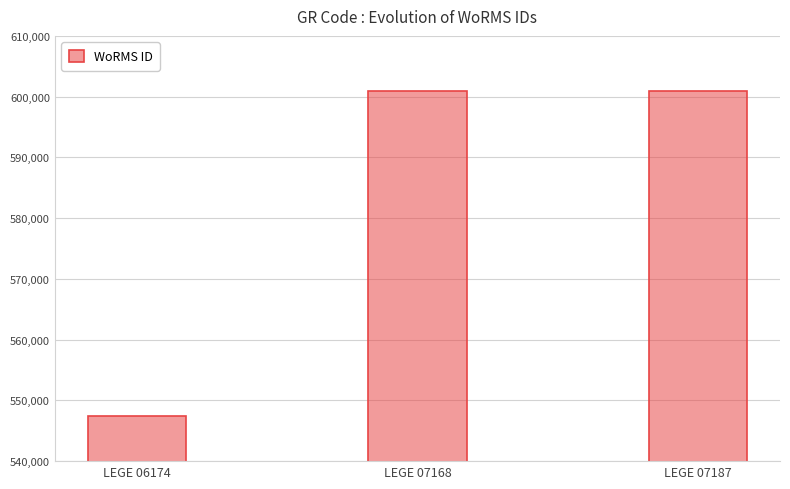

What is the change in value from LEGE 06174 to LEGE 07187?

+53530